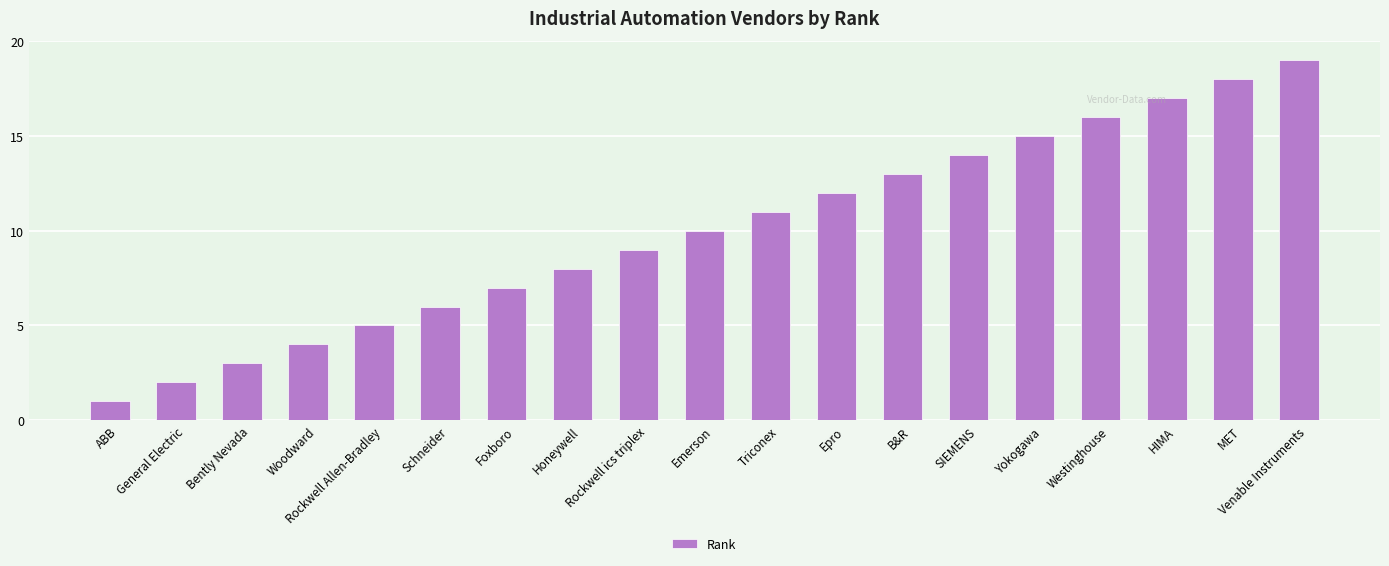

How many distinct data groups are displayed?

1